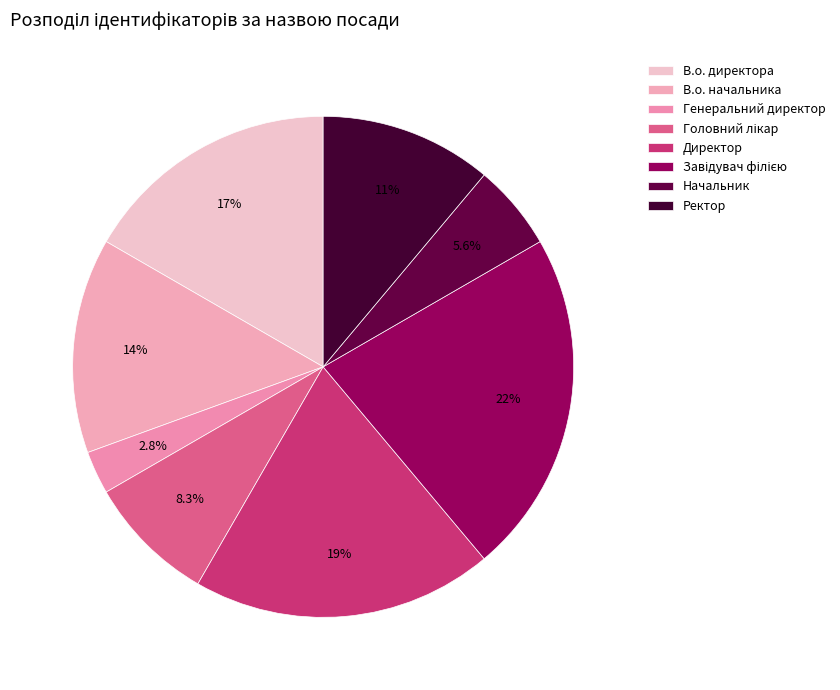

How many segments does this pie chart have?

8